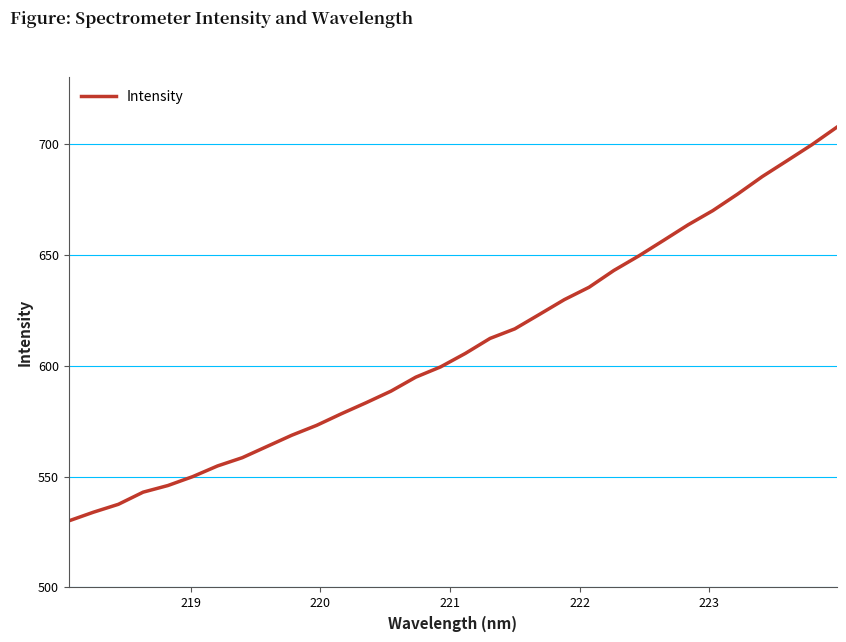

What is the maximum value shown in the chart?

707.3